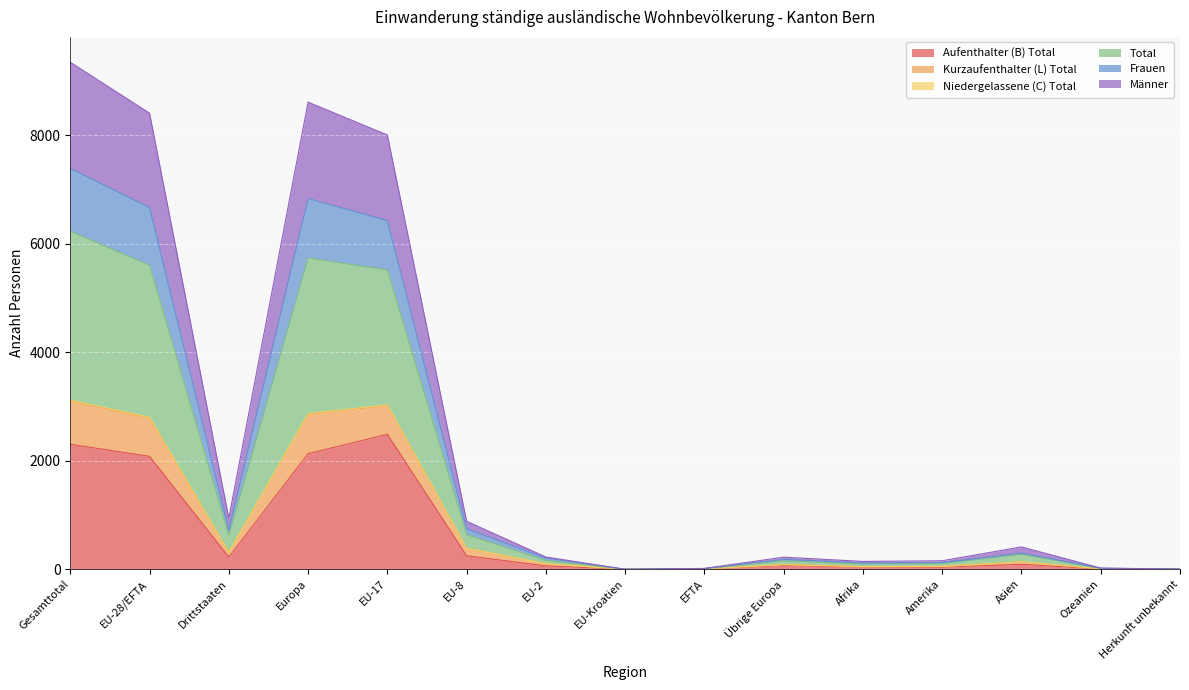

Read the Kurzaufenthalter (L) Total value at Afrika, to the nearest 100.

100